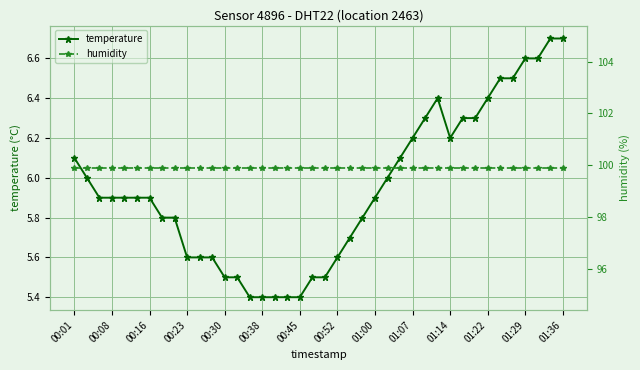

Rank the series by their average value, from lowest to highest.

temperature, humidity